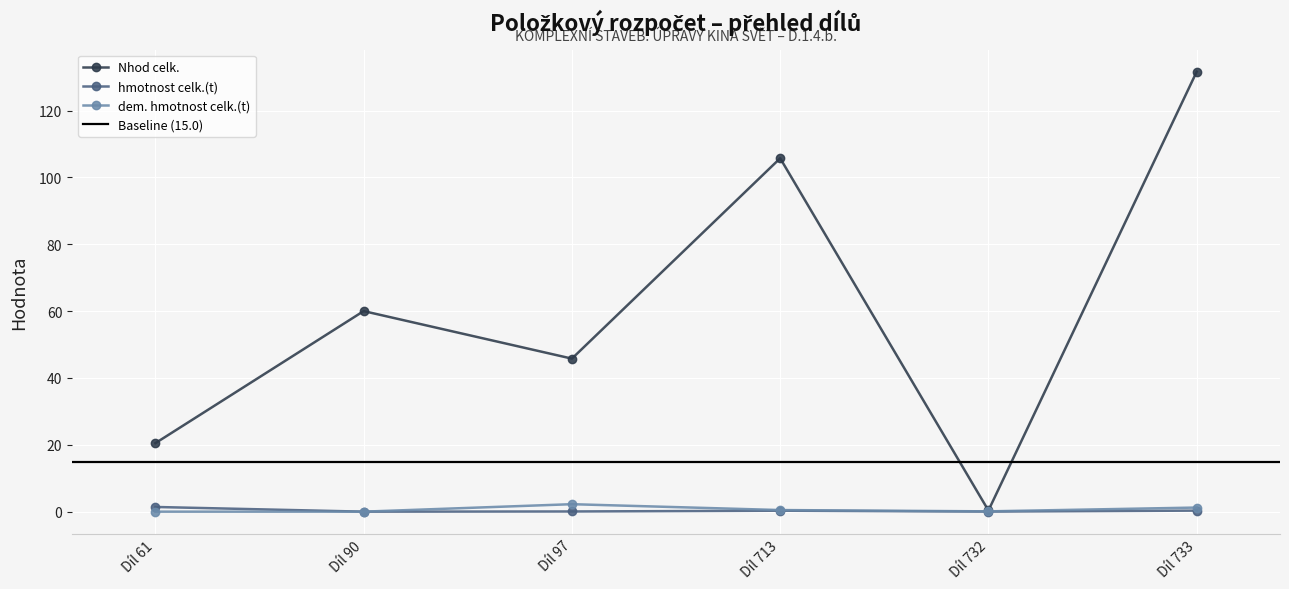

Is this an area chart (filled region under the line)?

No